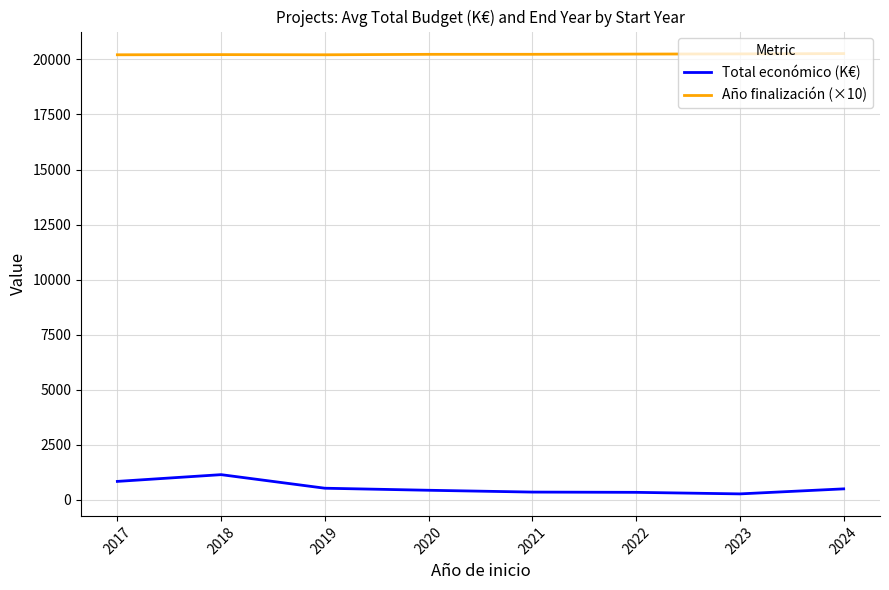

Rank the series by their maximum value, from highest to lowest.

Año finalización (×10), Total económico (K€)